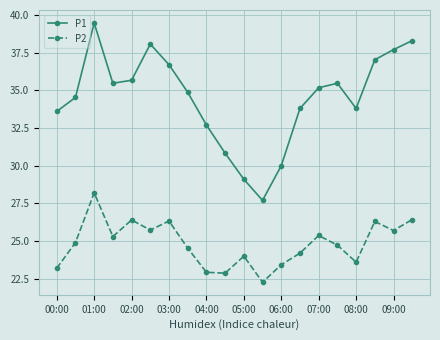

Which series has the largest range (max minus min)?

P1